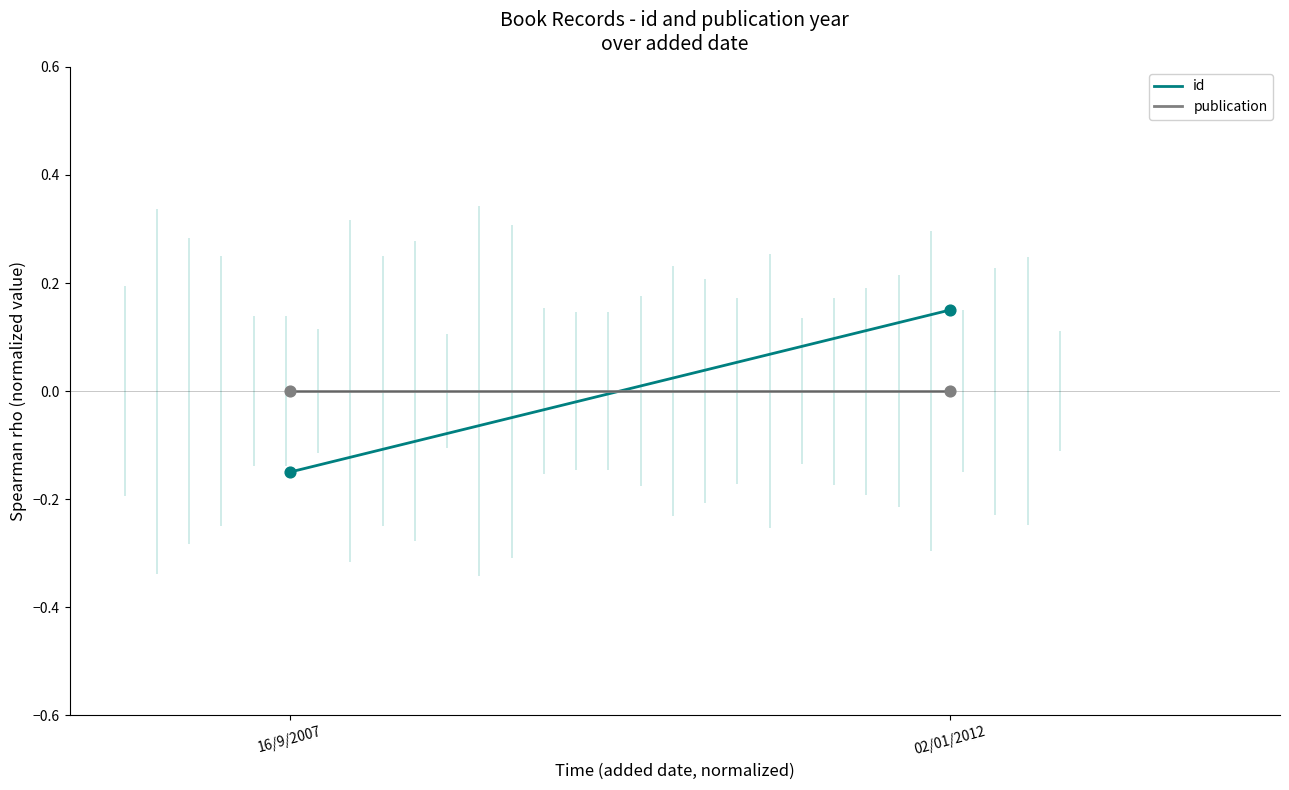

What are all the series names shown in the legend?

id, publication